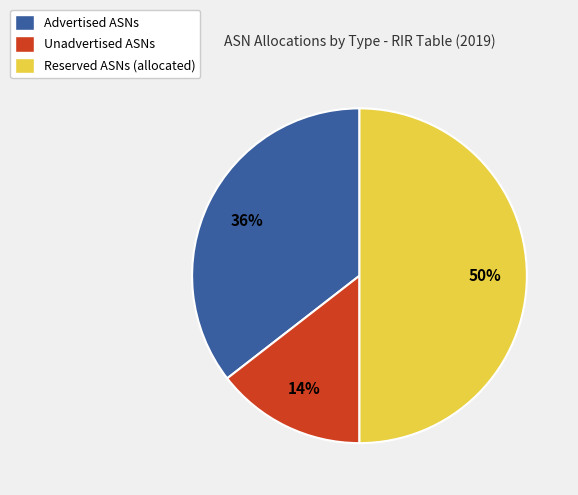

To the nearest percent, what is the combined percentage of Reserved ASNs (allocated) and Advertised ASNs?

86%